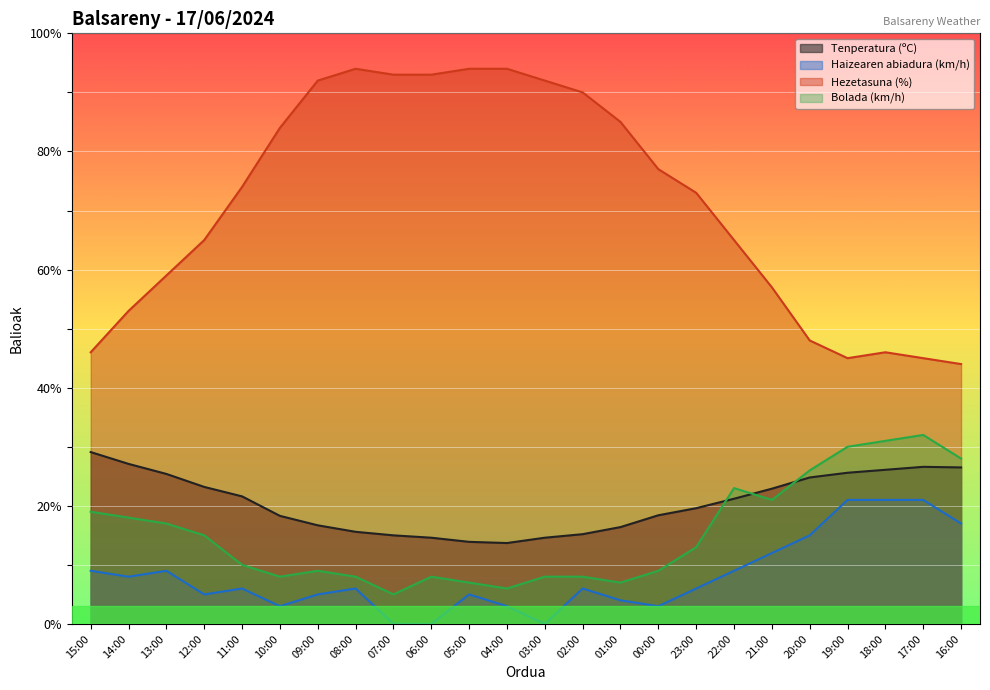

Reading left to right, list all the values displayed in this chart.

Tenperatura (ºC): 15:00=29.1	14:00=27.1	13:00=25.4	12:00=23.2	11:00=21.6	10:00=18.3	09:00=16.7	08:00=15.6	07:00=15.0	06:00=14.6	05:00=13.9	04:00=13.7	03:00=14.6	02:00=15.2	01:00=16.4	00:00=18.4	23:00=19.6	22:00=21.2	21:00=22.9	20:00=24.8	19:00=25.6	18:00=26.1	17:00=26.6	16:00=26.5
Haizearen abiadura (km/h): 15:00=9.0	14:00=8.0	13:00=9.0	12:00=5.0	11:00=6.0	10:00=3.0	09:00=5.0	08:00=6.0	07:00=0.0	06:00=0.0	05:00=5.0	04:00=3.0	03:00=0.0	02:00=6.0	01:00=4.0	00:00=3.0	23:00=6.0	22:00=9.0	21:00=12.0	20:00=15.0	19:00=21.0	18:00=21.0	17:00=21.0	16:00=17.0
Hezetasuna (%): 15:00=46.0	14:00=53.0	13:00=59.0	12:00=65.0	11:00=74.0	10:00=84.0	09:00=92.0	08:00=94.0	07:00=93.0	06:00=93.0	05:00=94.0	04:00=94.0	03:00=92.0	02:00=90.0	01:00=85.0	00:00=77.0	23:00=73.0	22:00=65.0	21:00=57.0	20:00=48.0	19:00=45.0	18:00=46.0	17:00=45.0	16:00=44.0
Bolada (km/h): 15:00=19.0	14:00=18.0	13:00=17.0	12:00=15.0	11:00=10.0	10:00=8.0	09:00=9.0	08:00=8.0	07:00=5.0	06:00=8.0	05:00=7.0	04:00=6.0	03:00=8.0	02:00=8.0	01:00=7.0	00:00=9.0	23:00=13.0	22:00=23.0	21:00=21.0	20:00=26.0	19:00=30.0	18:00=31.0	17:00=32.0	16:00=28.0